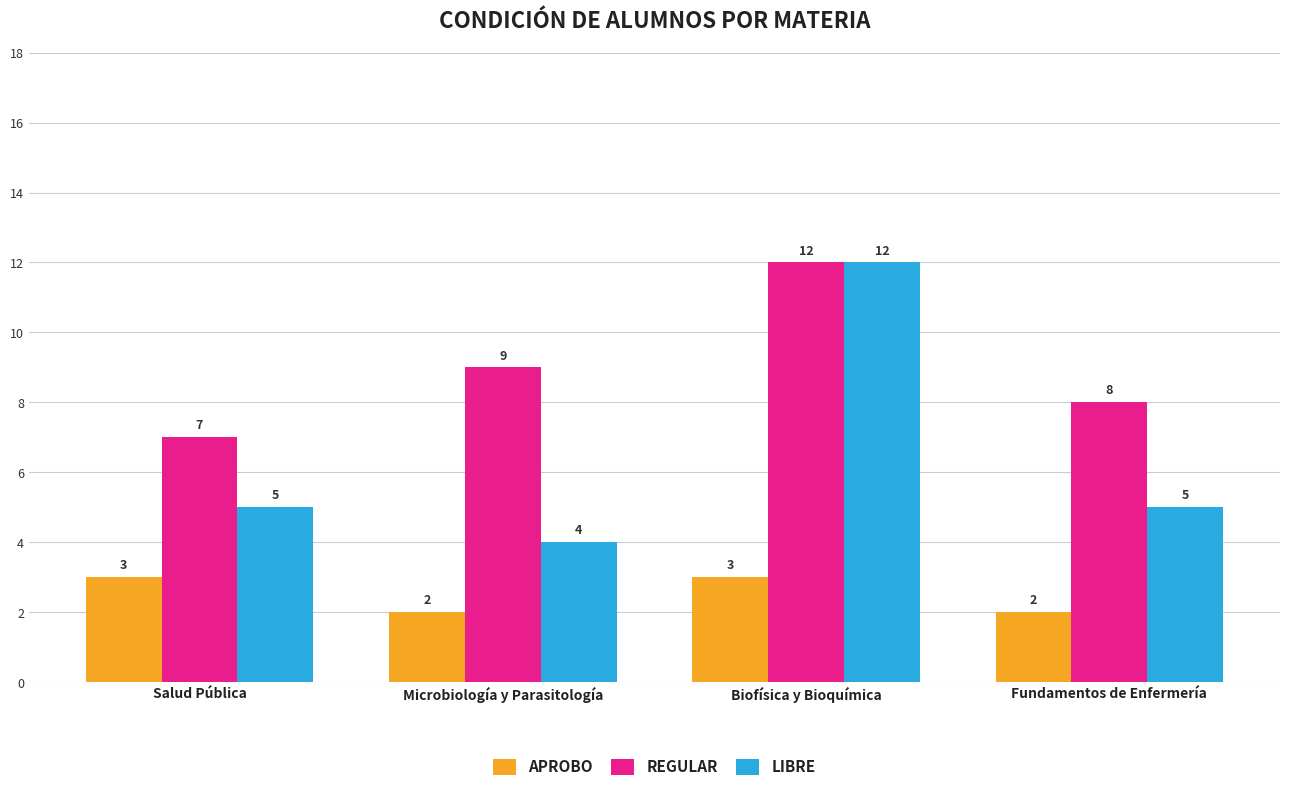

At which label does REGULAR reach its peak?

Biofísica y Bioquímica